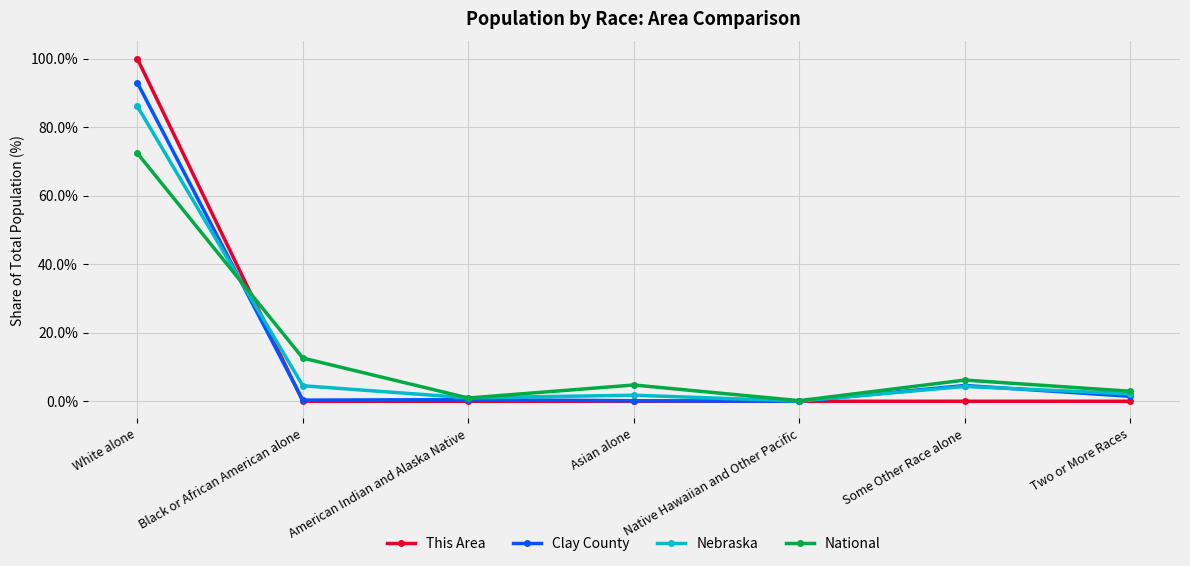

What is the label of the 4th point from the right?

Asian alone